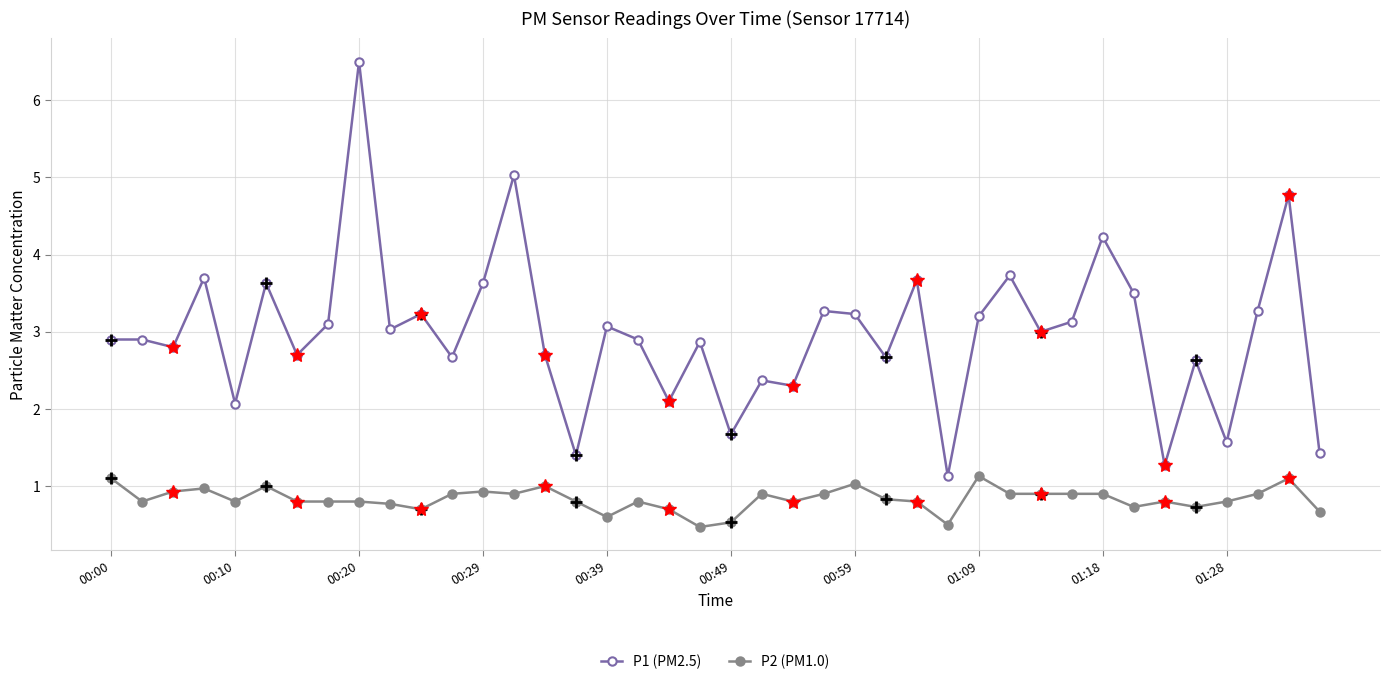

How many lines are shown in the chart?

2